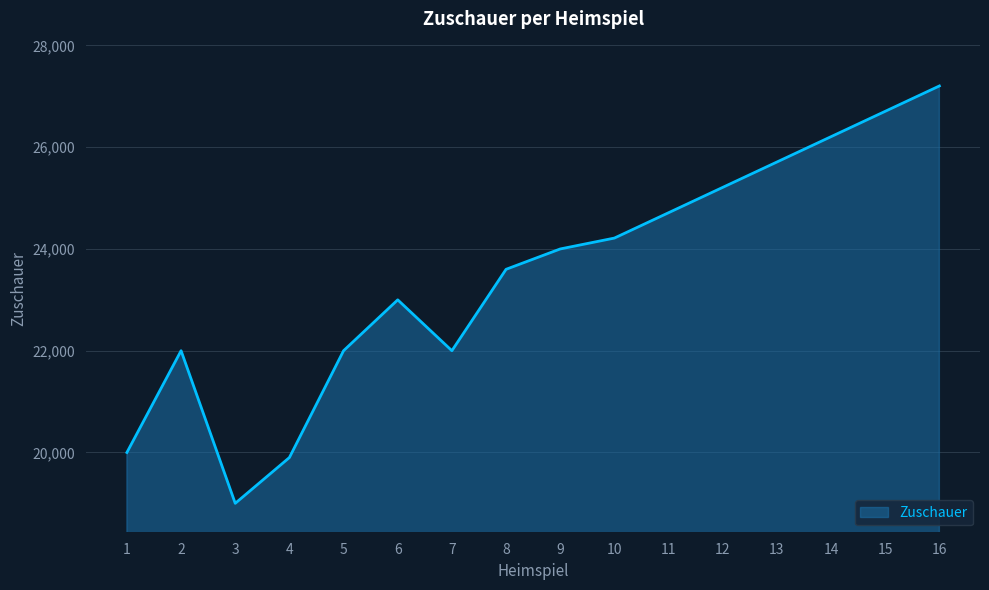

What is the minimum value shown in the chart?

19000.0